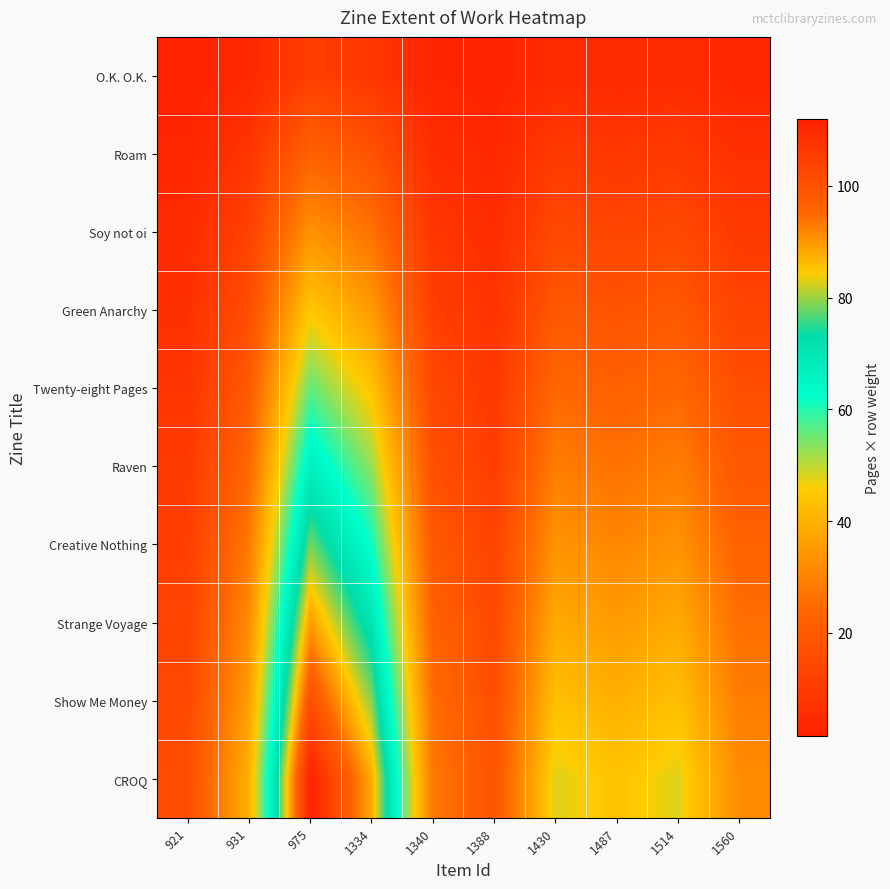

Reading left to right, transcribe all the data shown in this chart.

O.K. O.K.: 921=1.6	931=4.0	975=11.2	1334=8.8	1340=2.8	1388=1.8	1430=4.8	1487=4.4	1514=4.8	1560=3.2
Roam: 921=3.2	931=8.0	975=22.4	1334=17.6	1340=5.6	1388=3.6	1430=9.6	1487=8.8	1514=9.6	1560=6.4
Soy not oi: 921=4.8	931=12.0	975=33.6	1334=26.4	1340=8.4	1388=5.4	1430=14.4	1487=13.2	1514=14.4	1560=9.6
Green Anarchy: 921=6.4	931=16.0	975=44.8	1334=35.2	1340=11.2	1388=7.2	1430=19.2	1487=17.6	1514=19.2	1560=12.8
Twenty-eight Pages: 921=8.0	931=20.0	975=56.0	1334=44.0	1340=14.0	1388=9.0	1430=24.0	1487=22.0	1514=24.0	1560=16.0
Raven: 921=9.6	931=24.0	975=67.2	1334=52.8	1340=16.8	1388=10.8	1430=28.8	1487=26.4	1514=28.8	1560=19.2
Creative Nothing: 921=11.2	931=28.0	975=78.4	1334=61.6	1340=19.6	1388=12.6	1430=33.6	1487=30.8	1514=33.6	1560=22.4
Strange Voyage: 921=12.8	931=32.0	975=89.6	1334=70.4	1340=22.4	1388=14.4	1430=38.4	1487=35.2	1514=38.4	1560=25.6
Show Me Money: 921=14.4	931=36.0	975=100.8	1334=79.2	1340=25.2	1388=16.2	1430=43.2	1487=39.6	1514=43.2	1560=28.8
CROQ: 921=16.0	931=40.0	975=112.0	1334=88.0	1340=28.0	1388=18.0	1430=48.0	1487=44.0	1514=48.0	1560=32.0